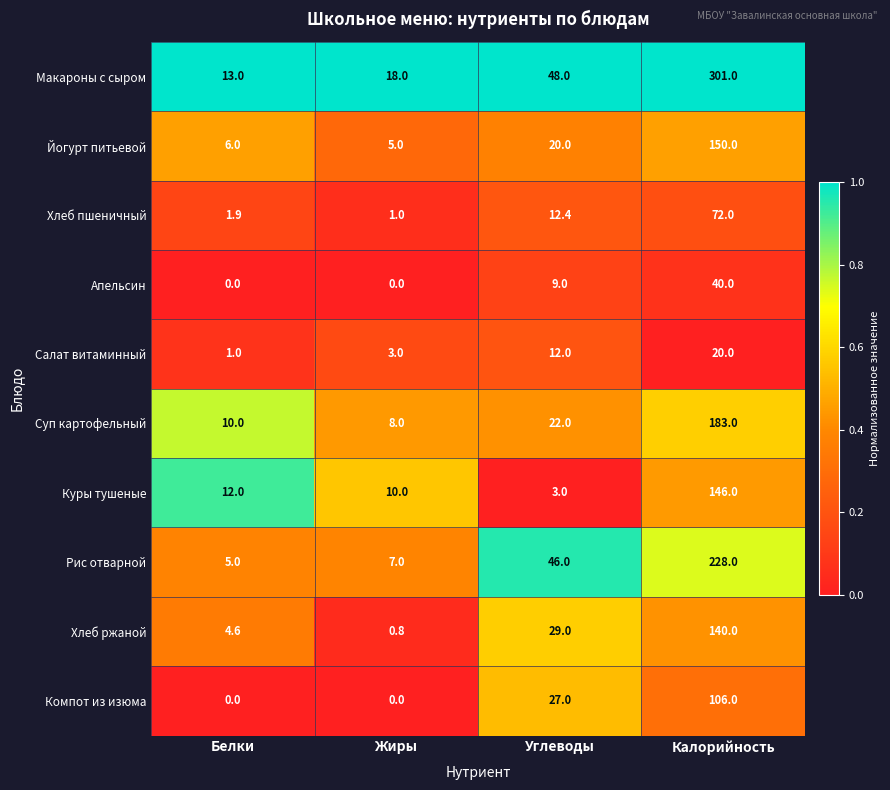

What is the difference between the highest and lowest values at Белки?

13.0